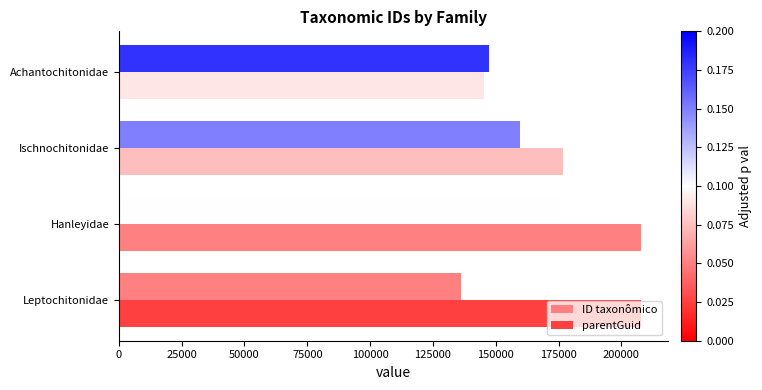

What is the minimum value for parentGuid?

145414